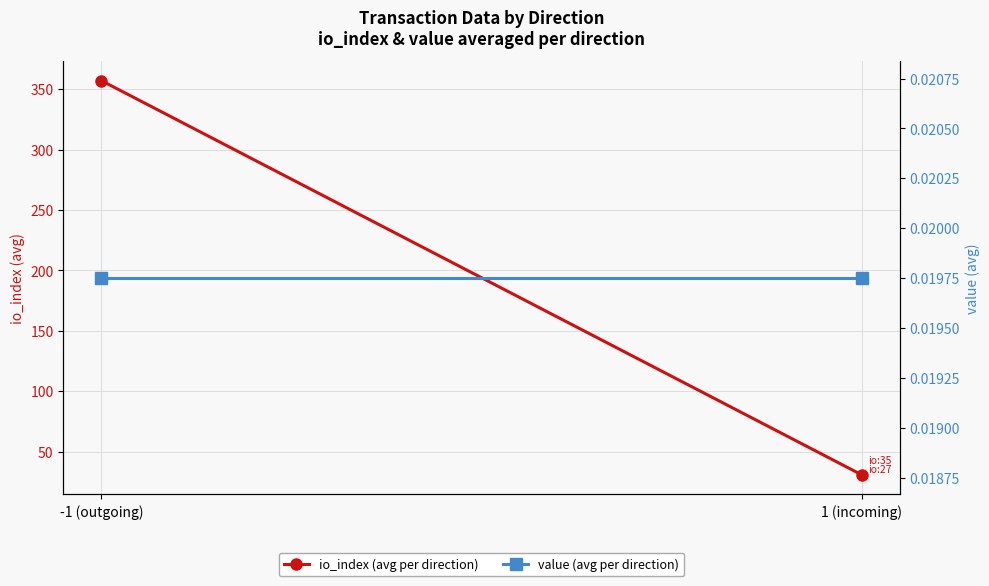

What is the total value across all series at 1 (incoming)?

31.0